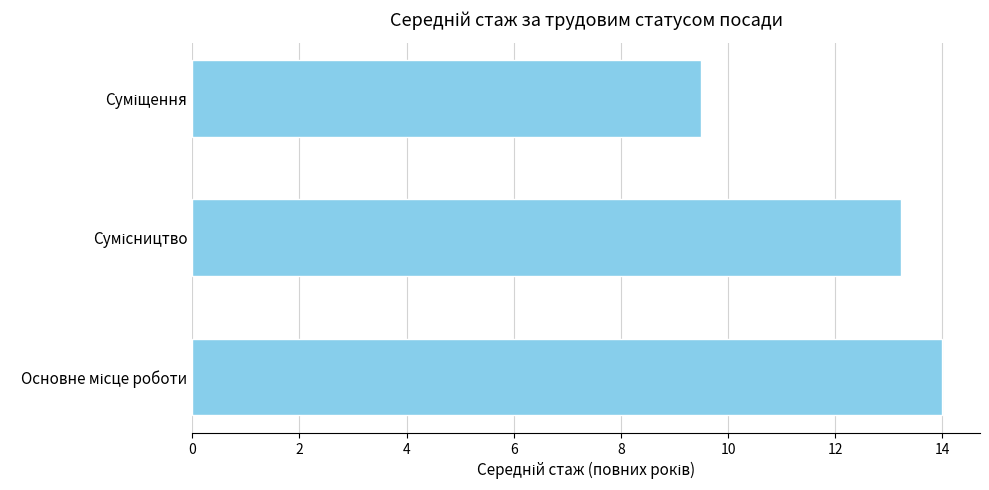

Reading bottom to top, transcribe all the data shown in this chart.

14.0	13.2	9.5